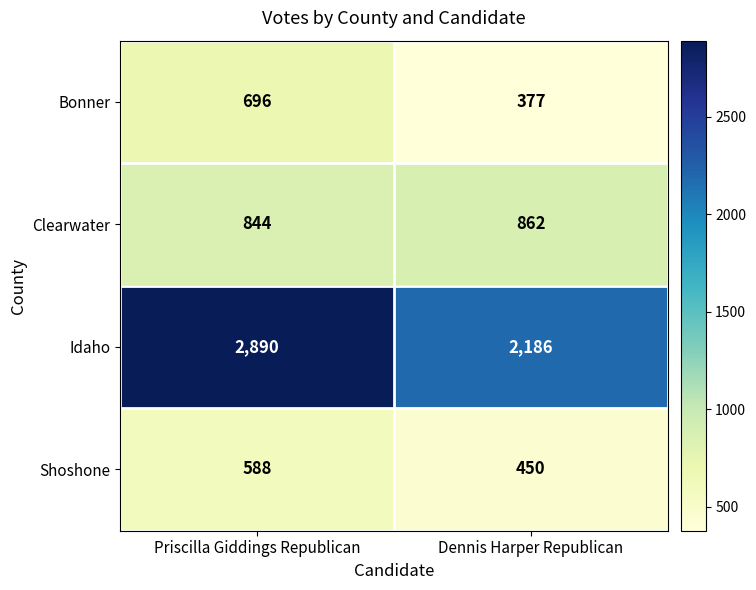

What is the minimum value for Bonner?

377